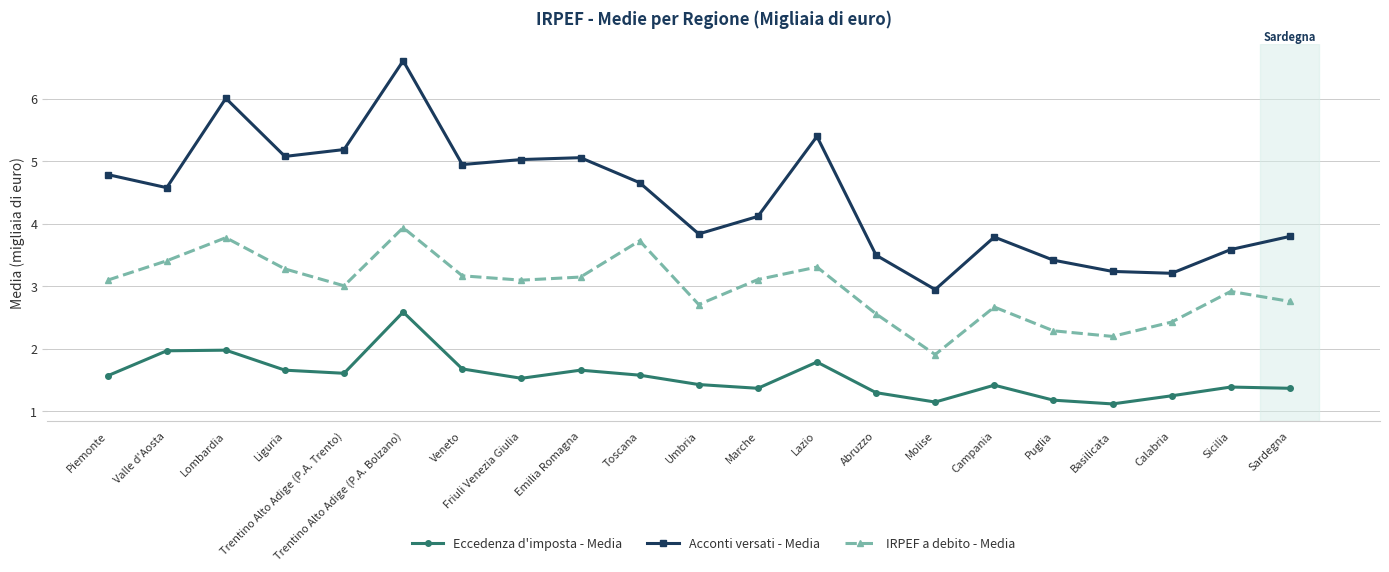

Count the number of categories in the chart.

21